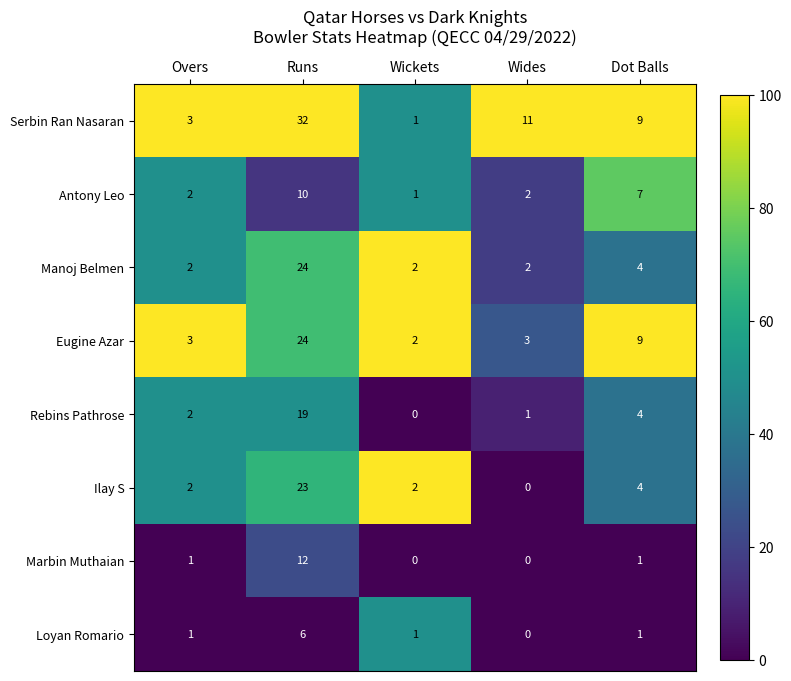

What is the total value across all series at Runs?

150